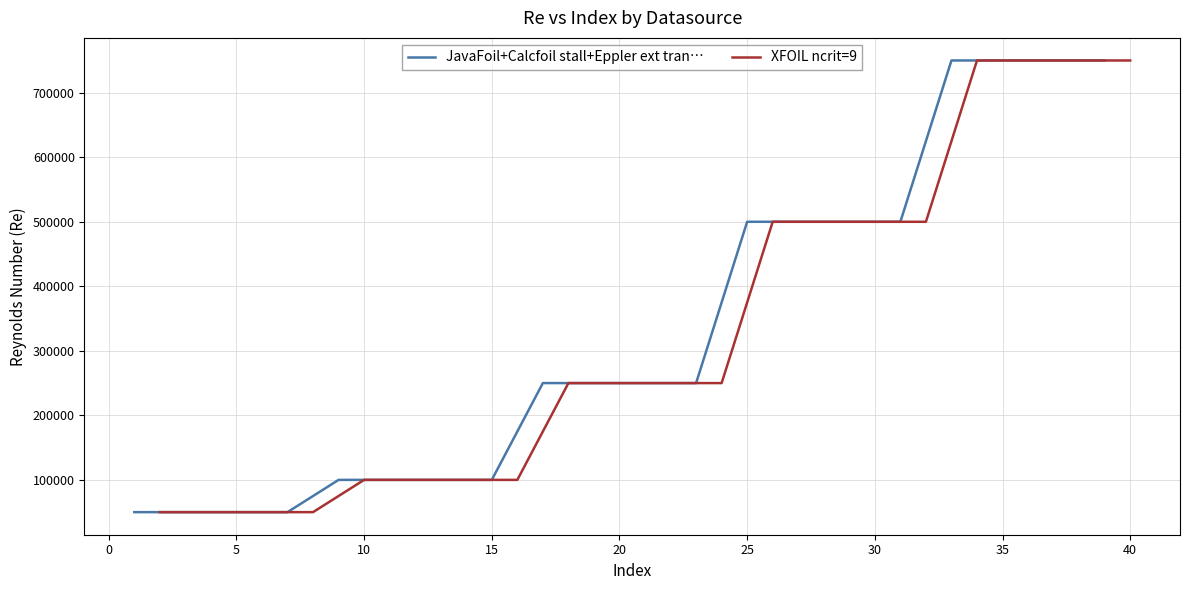

What is the lowest value of the XFOIL ncrit=9 series?

50000